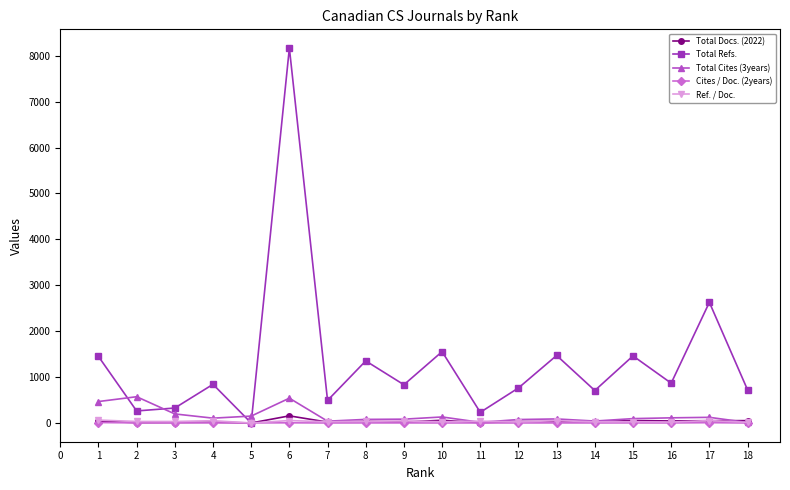

Which series has the largest total across all categories?

Total Refs.